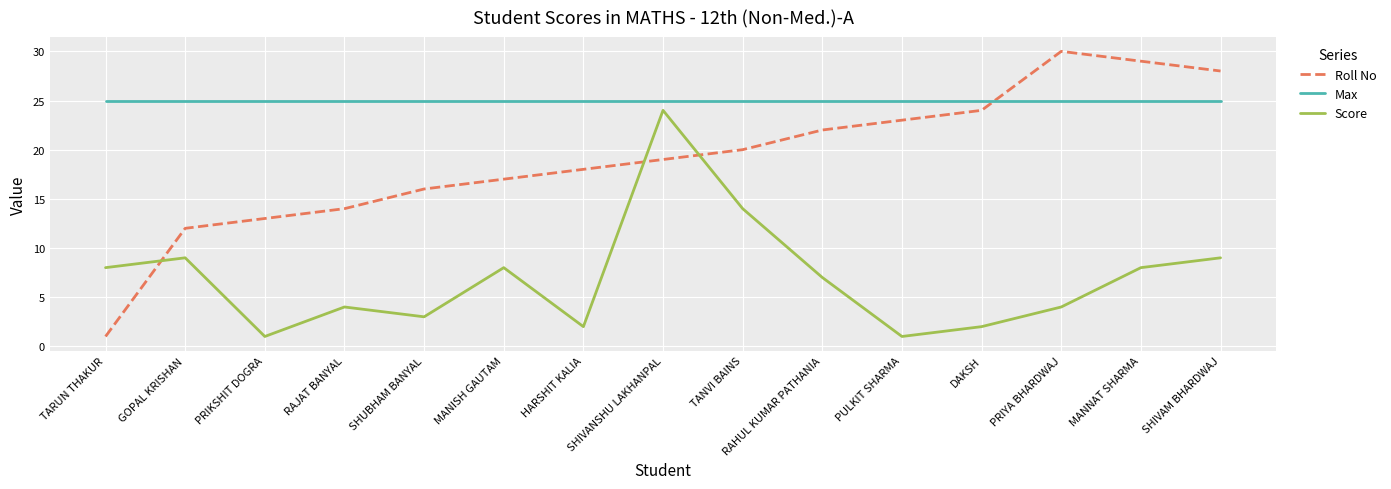

True or false: Score has more than 1 points higher than both neighbors.

True